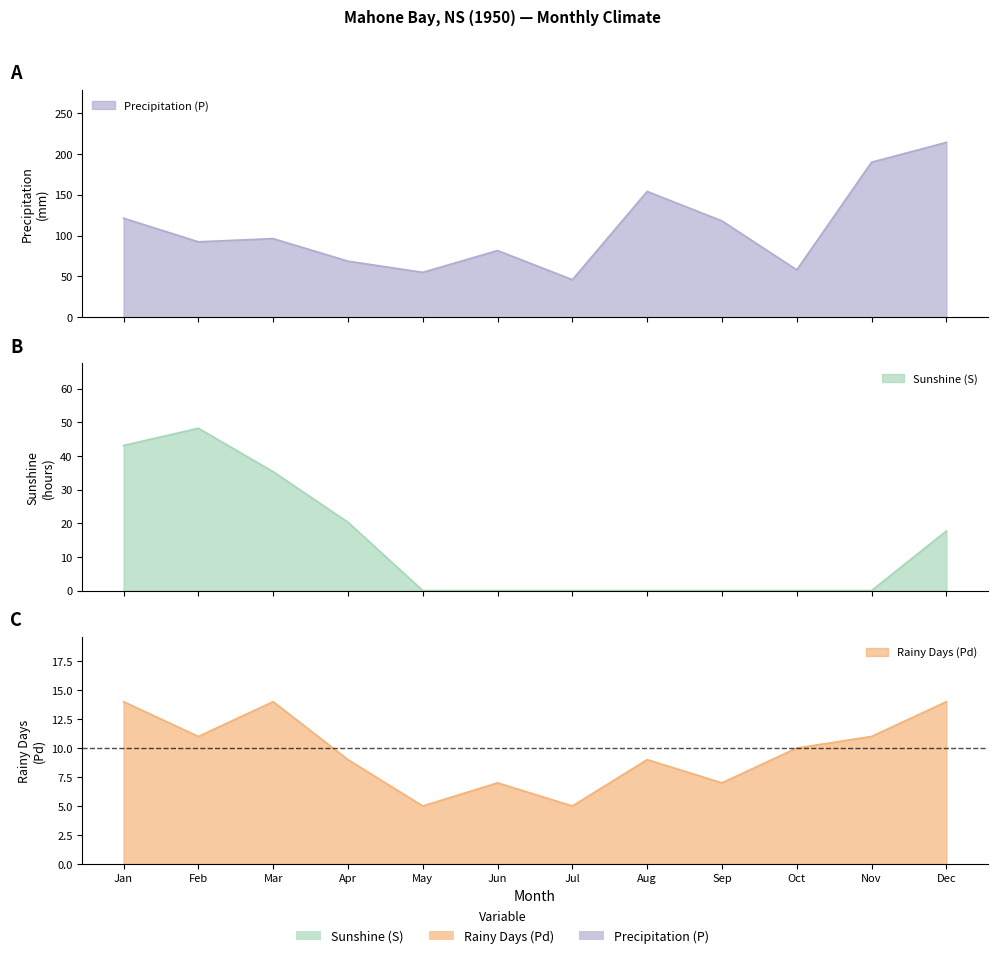

What is the difference between the maximum and minimum values in the Rainy Days (Pd) series?

9.0